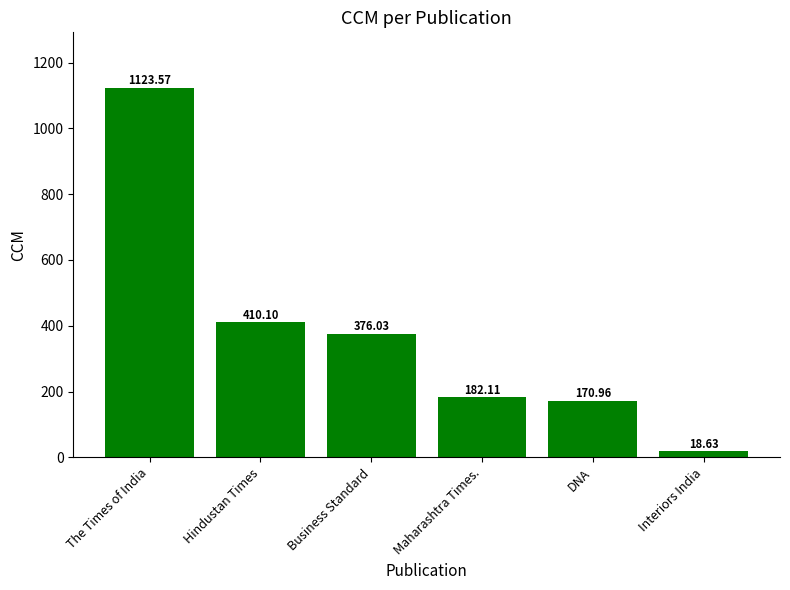

Approximately how many times larger is the value at The Times of India compared to Hindustan Times?

2.7